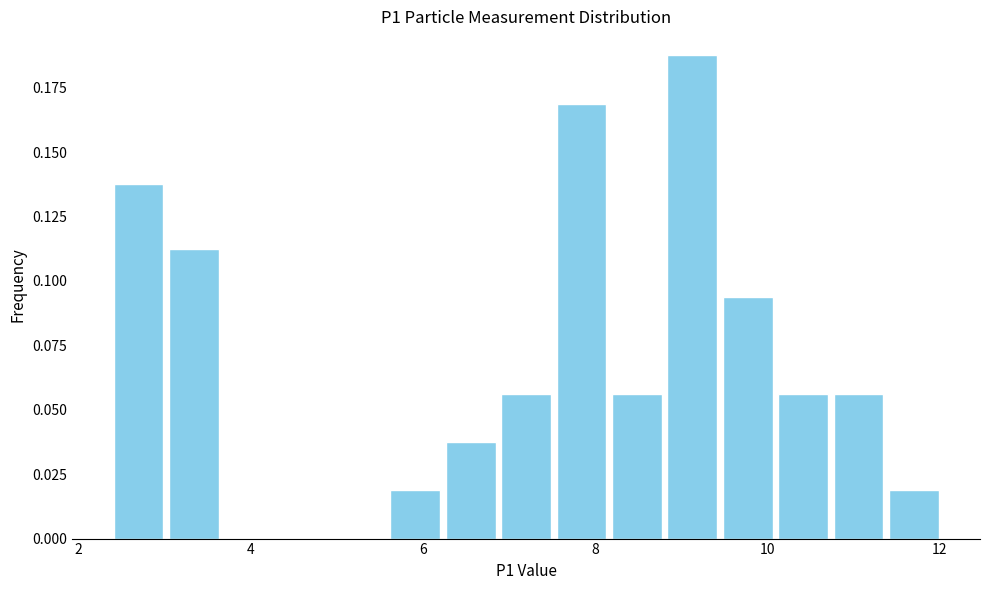

Read against the x-axis, roughly where is the centre of the tallest bar?

9.2